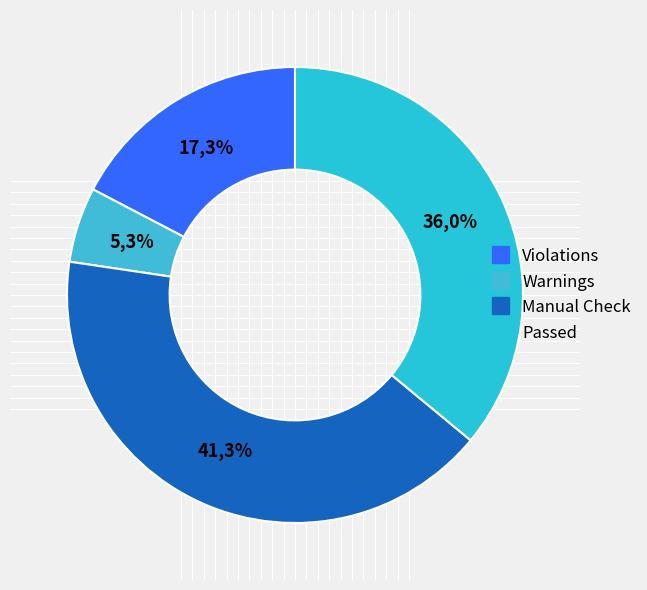

Is it true that Violations is 23% of the pie?

False